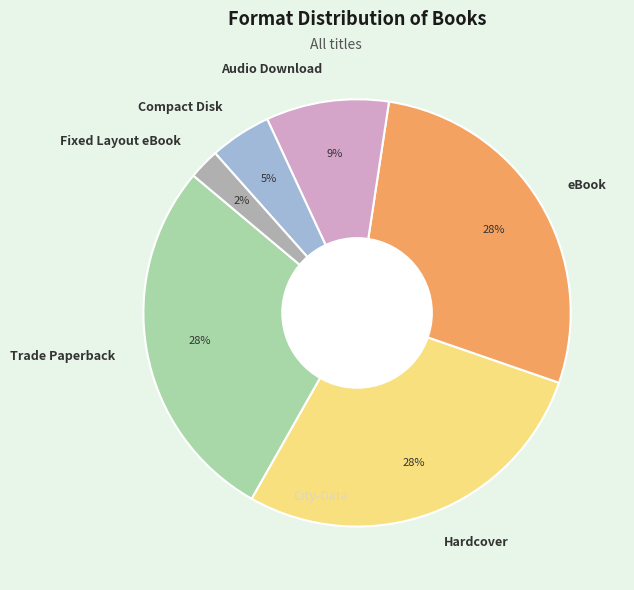

How many segments does this pie chart have?

6